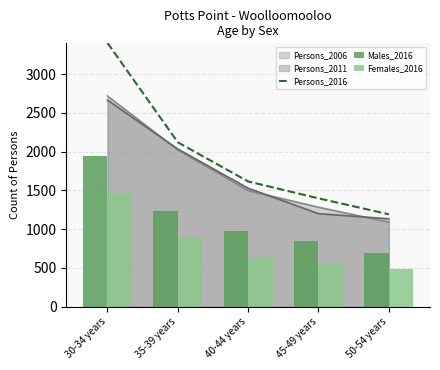

What is the greatest value displayed?

3405